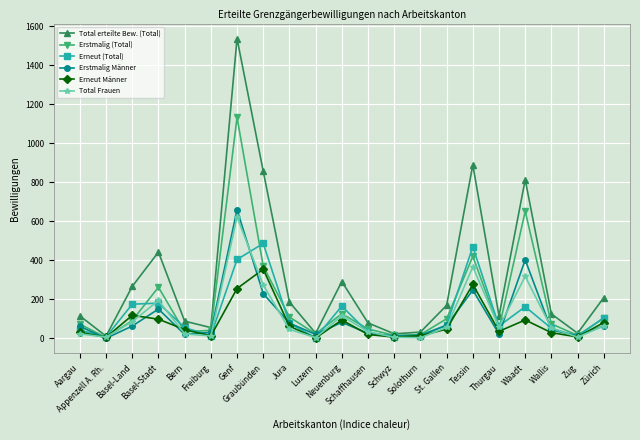

How many interior local peaks does the Erneut (Total) series have?

5